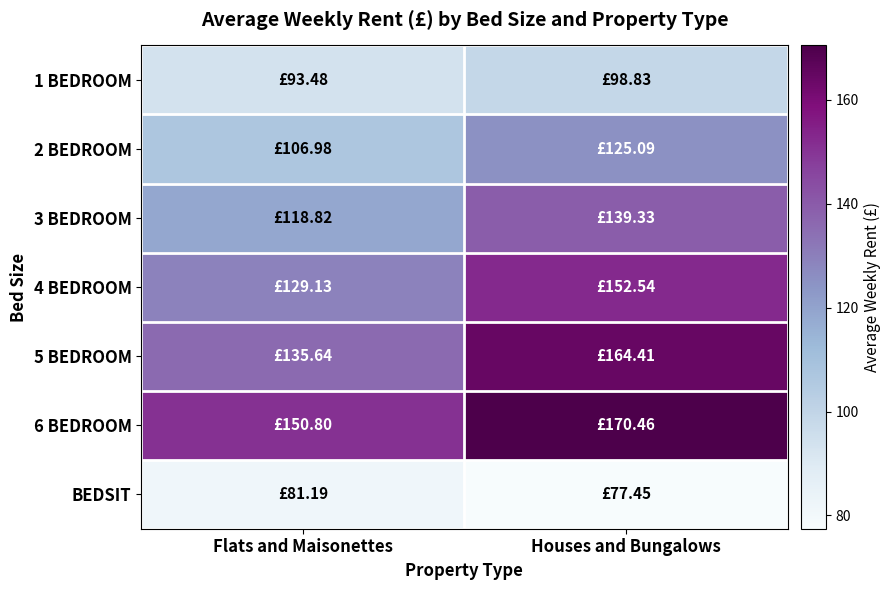

Which series has the widest spread of values?

5 BEDROOM